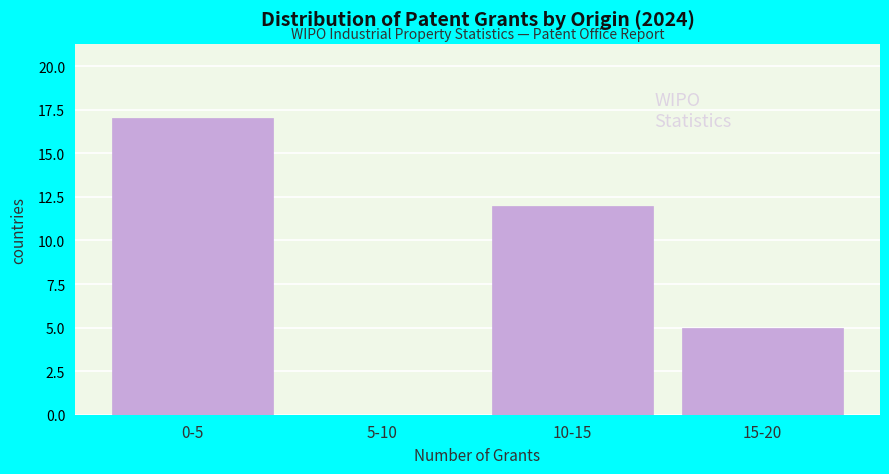

Reading left to right, extract all data points from this chart.

0-5=17	5-10=0	10-15=12	15-20=5